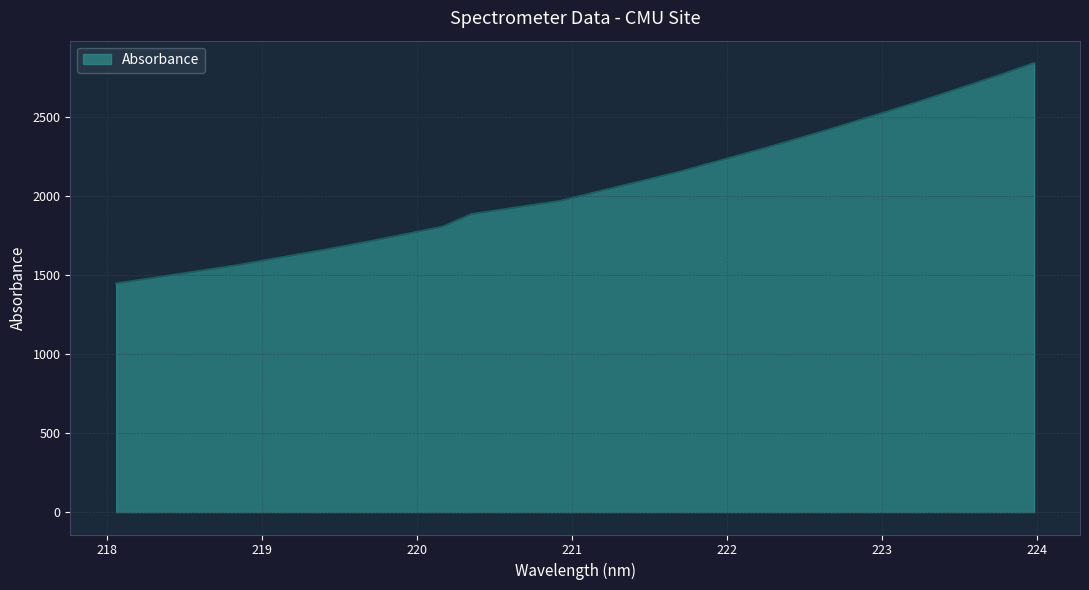

What is the difference between the maximum and minimum values?

1394.4